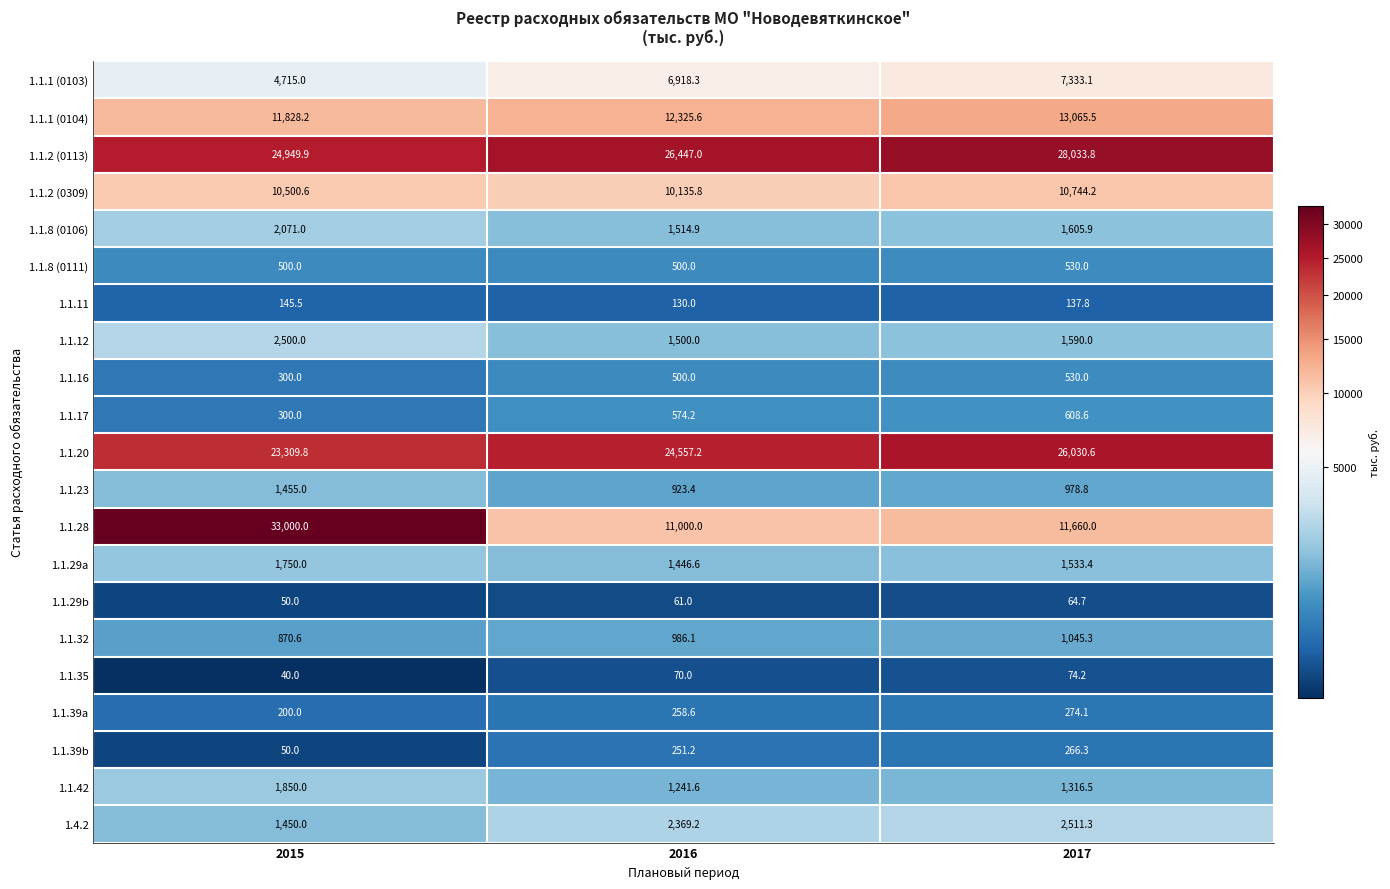

True or false: 1.1.11 has a value of 46.9 at 2017.

False